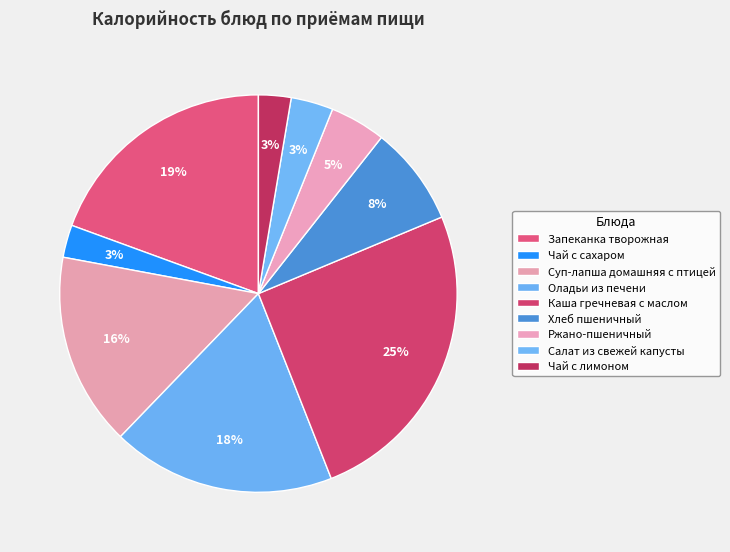

To the nearest percent, what percentage of the pie is Чай с лимоном?

3%